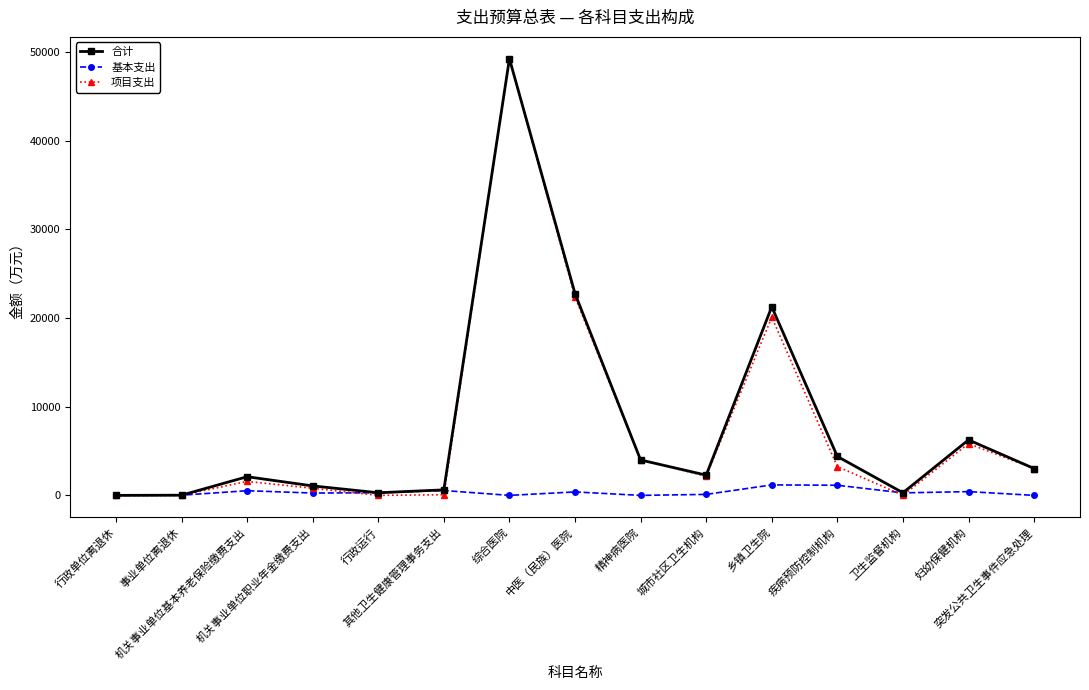

True or false: 基本支出 has more than 0 points higher than both neighbors.

True